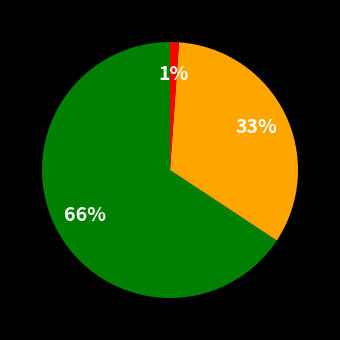

To the nearest percent, what is the difference between the largest and smallest slice percentages?

65%